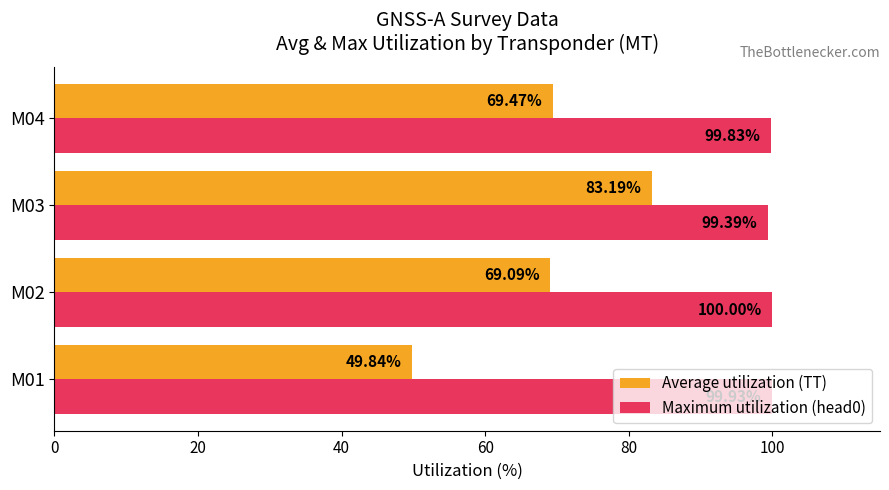

What is the total value across all series at M02?

169.1